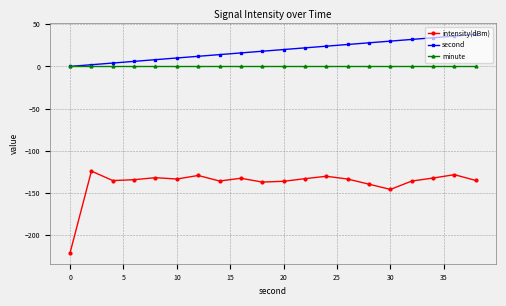

True or false: intensity(dBm) and second cross at least once.

False